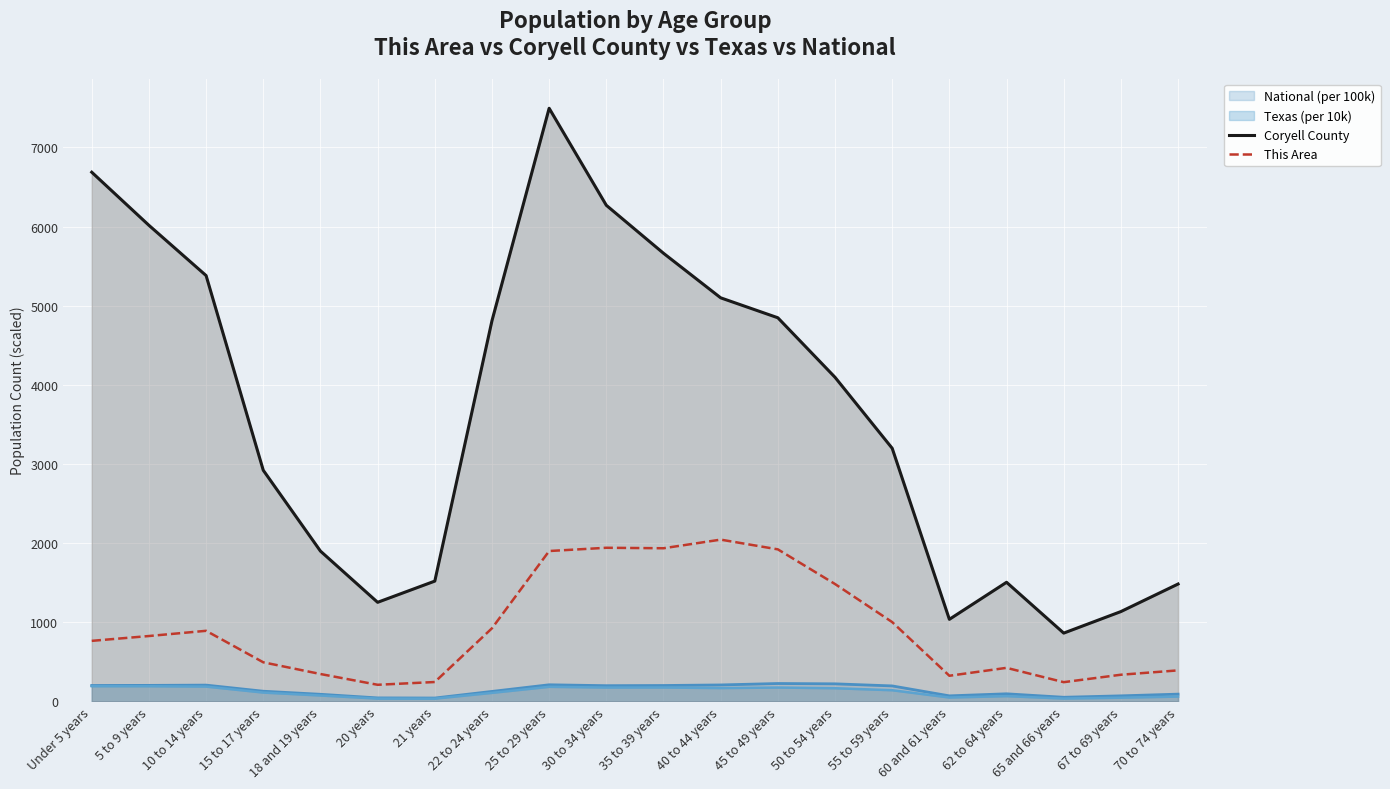

What is the label of the 17th point from the left?

62 to 64 years